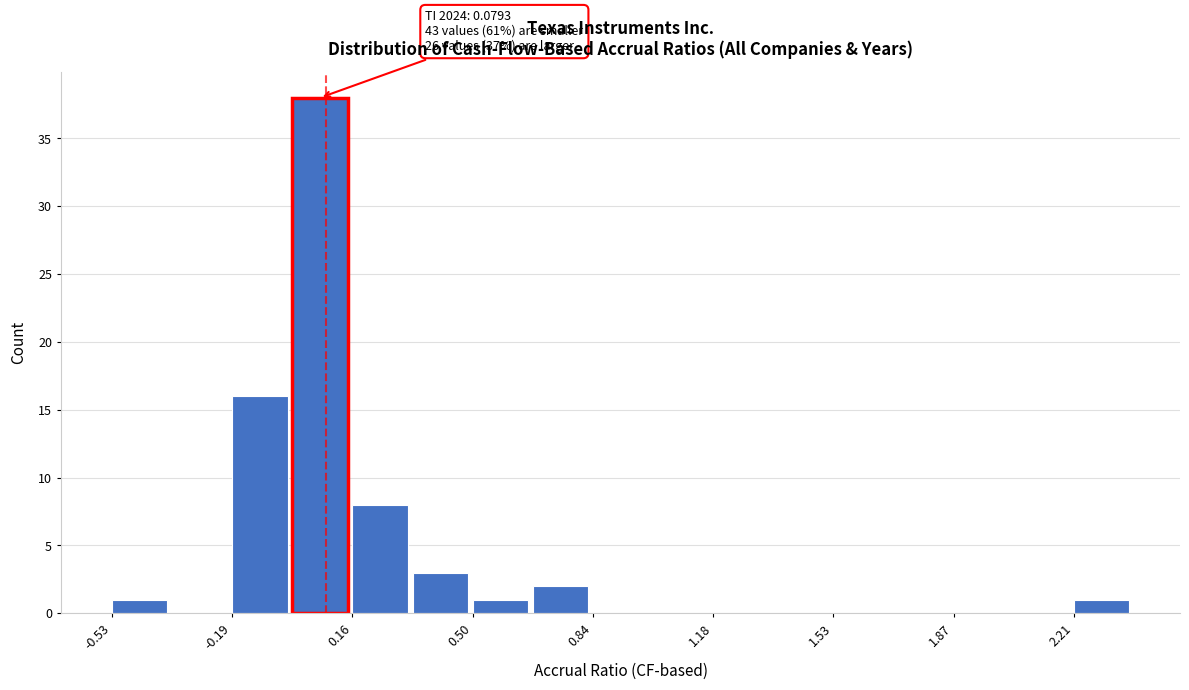

Around what value on the x-axis is the tallest bar? Give the approximate position of its centre, as read against the axis.

0.05